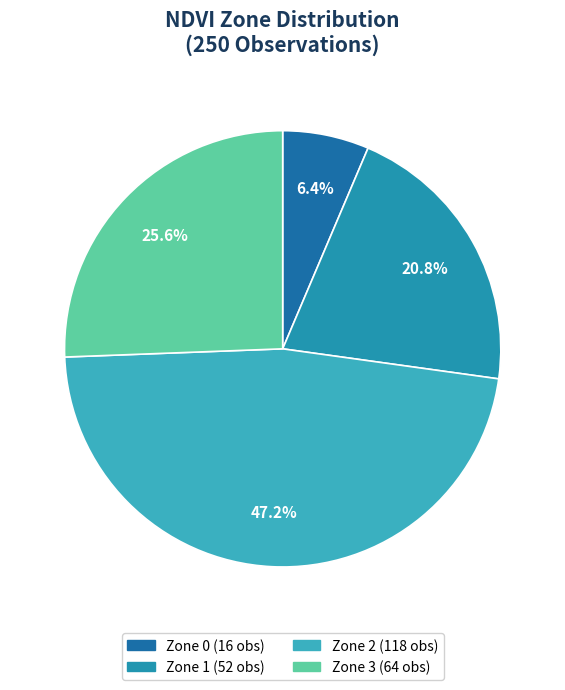

Count the number of slices in the pie.

4